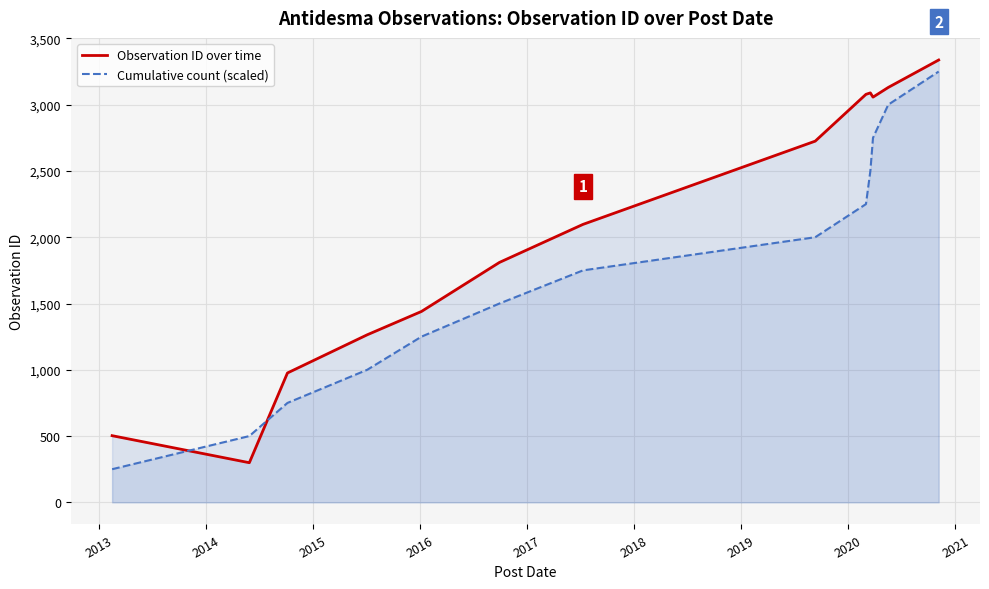

Which series has the largest total across all categories?

Observation ID over time